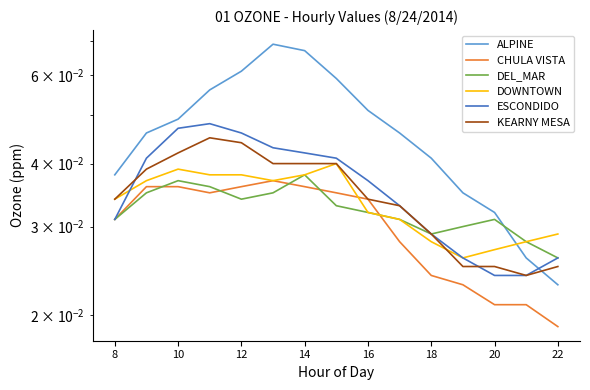

Which series has the largest range (max minus min)?

ALPINE